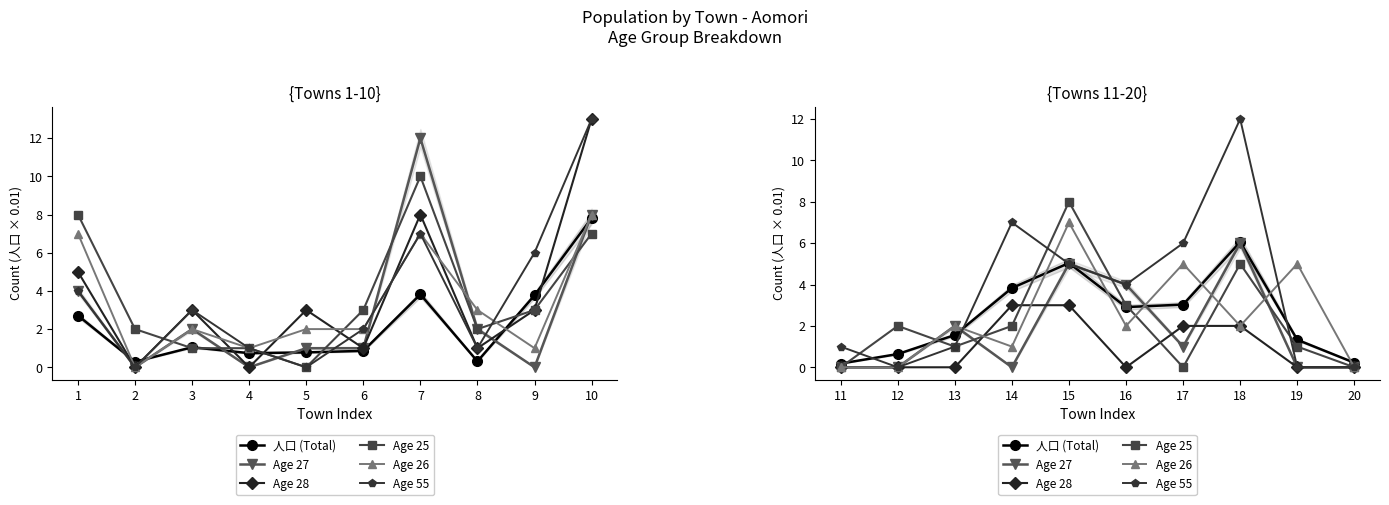

What is the value of the 人口 (Total) point at the 7th from the left?

3.0